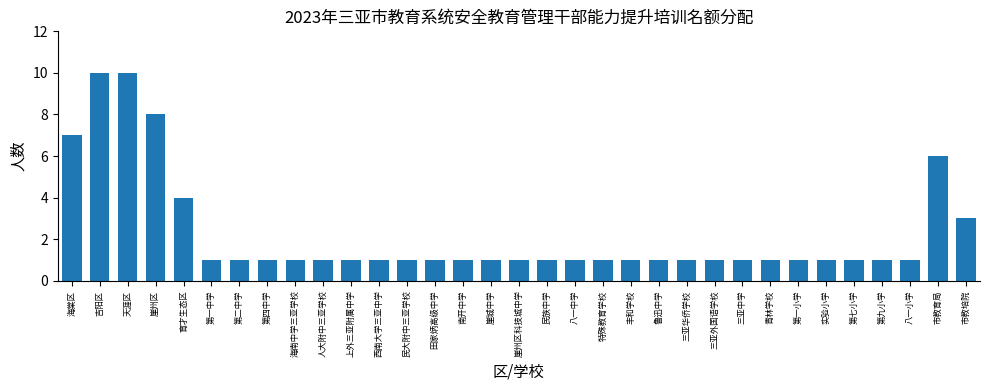

How many bars are there in total?

33